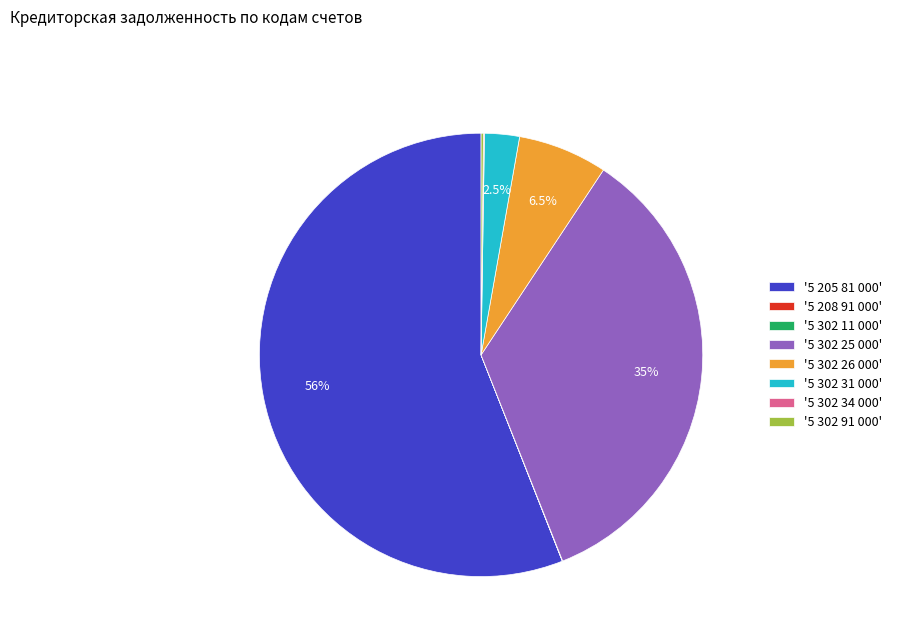

What is the majority slice?

'5 205 81 000'